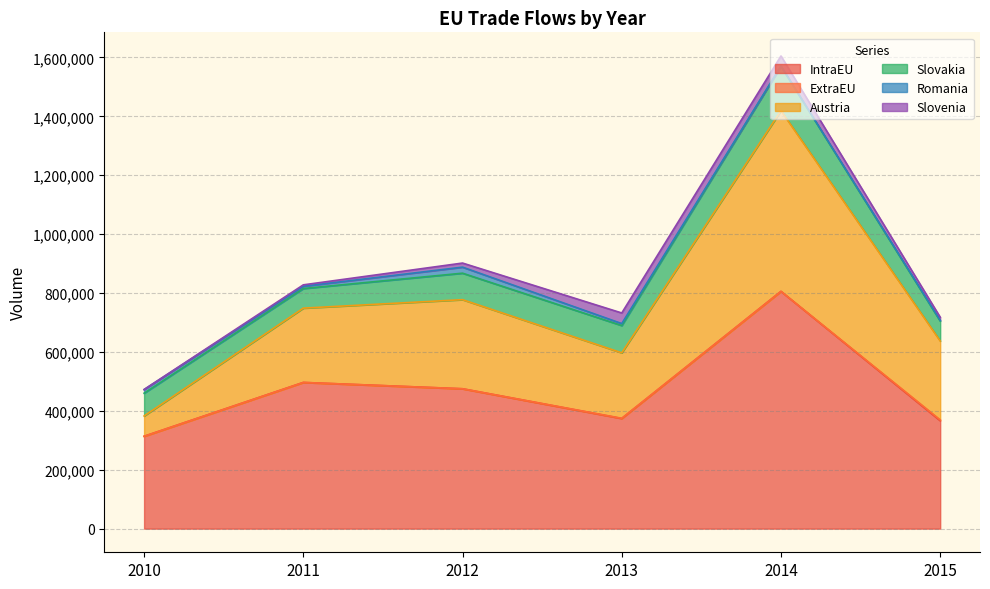

What are all the series names shown in the legend?

IntraEU, ExtraEU, Austria, Slovakia, Romania, Slovenia